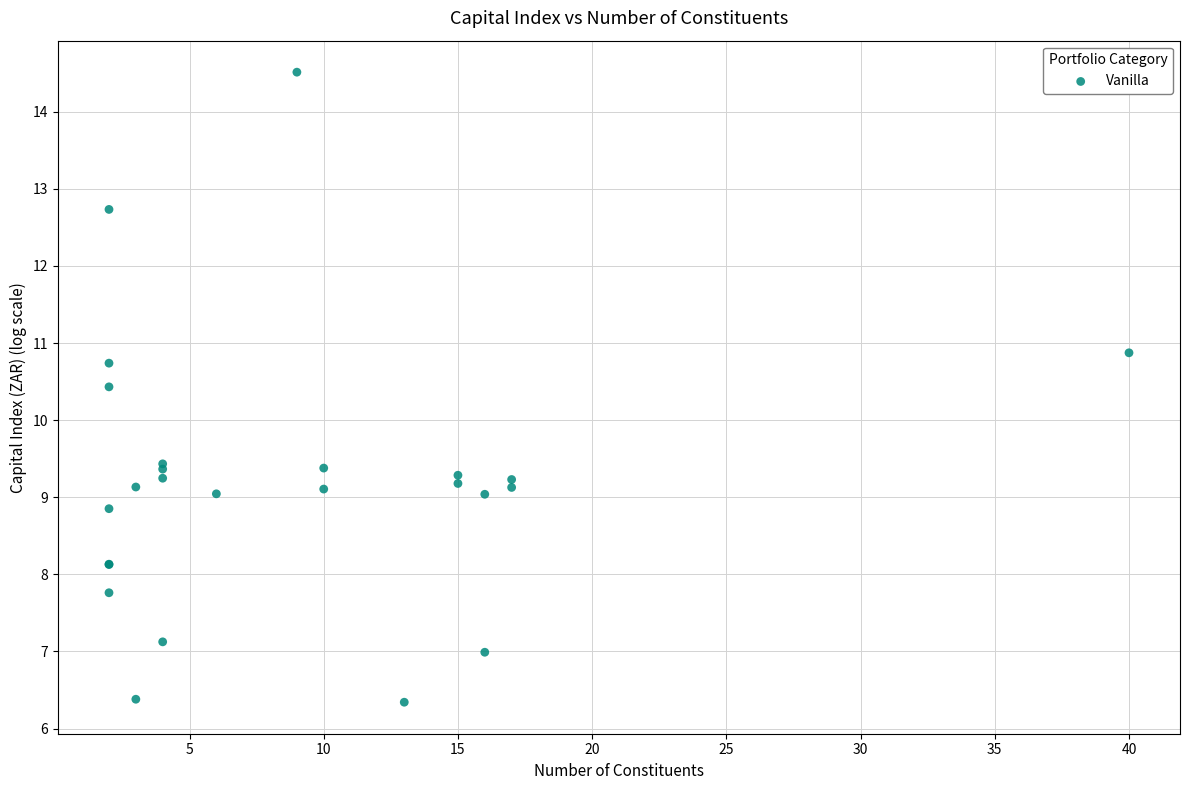

What Y value in the scatter plot is closest to 10?

10.4